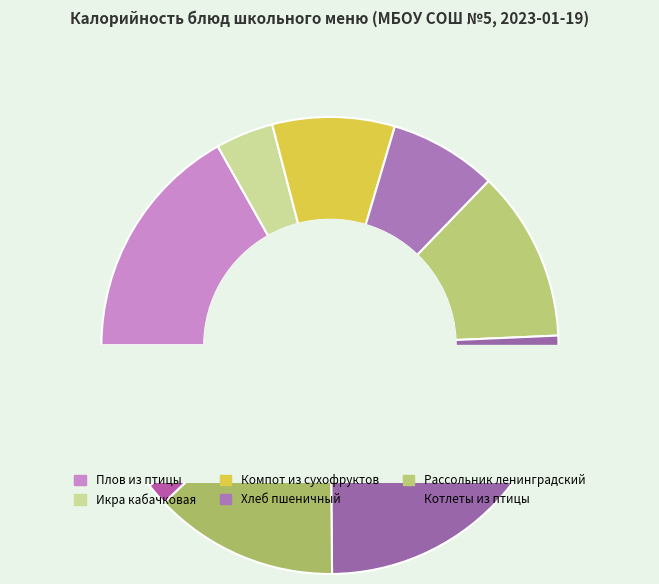

Which slice is the largest?

Котлеты из птицы